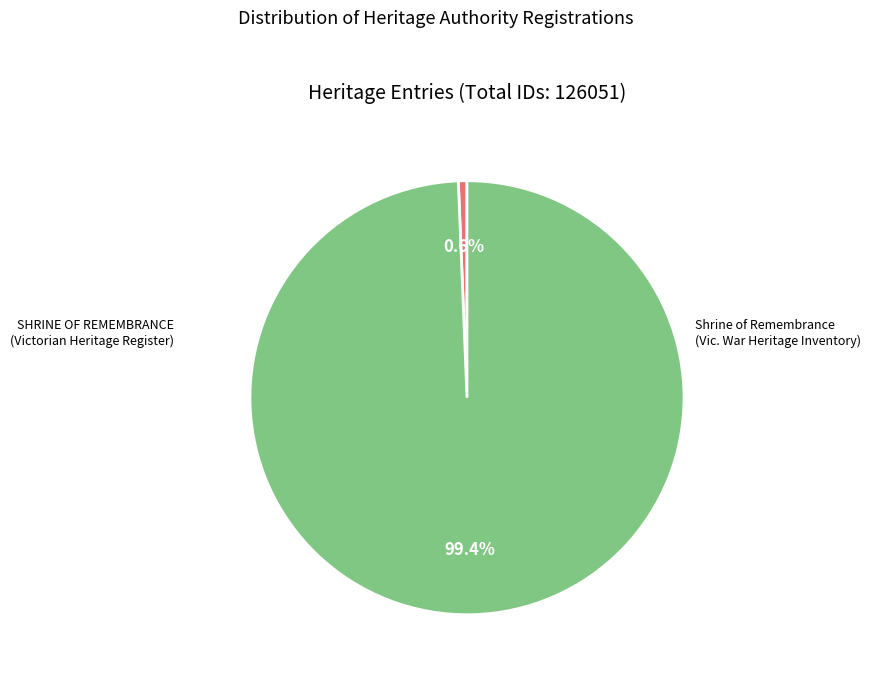

Does any single category account for the majority?

Yes